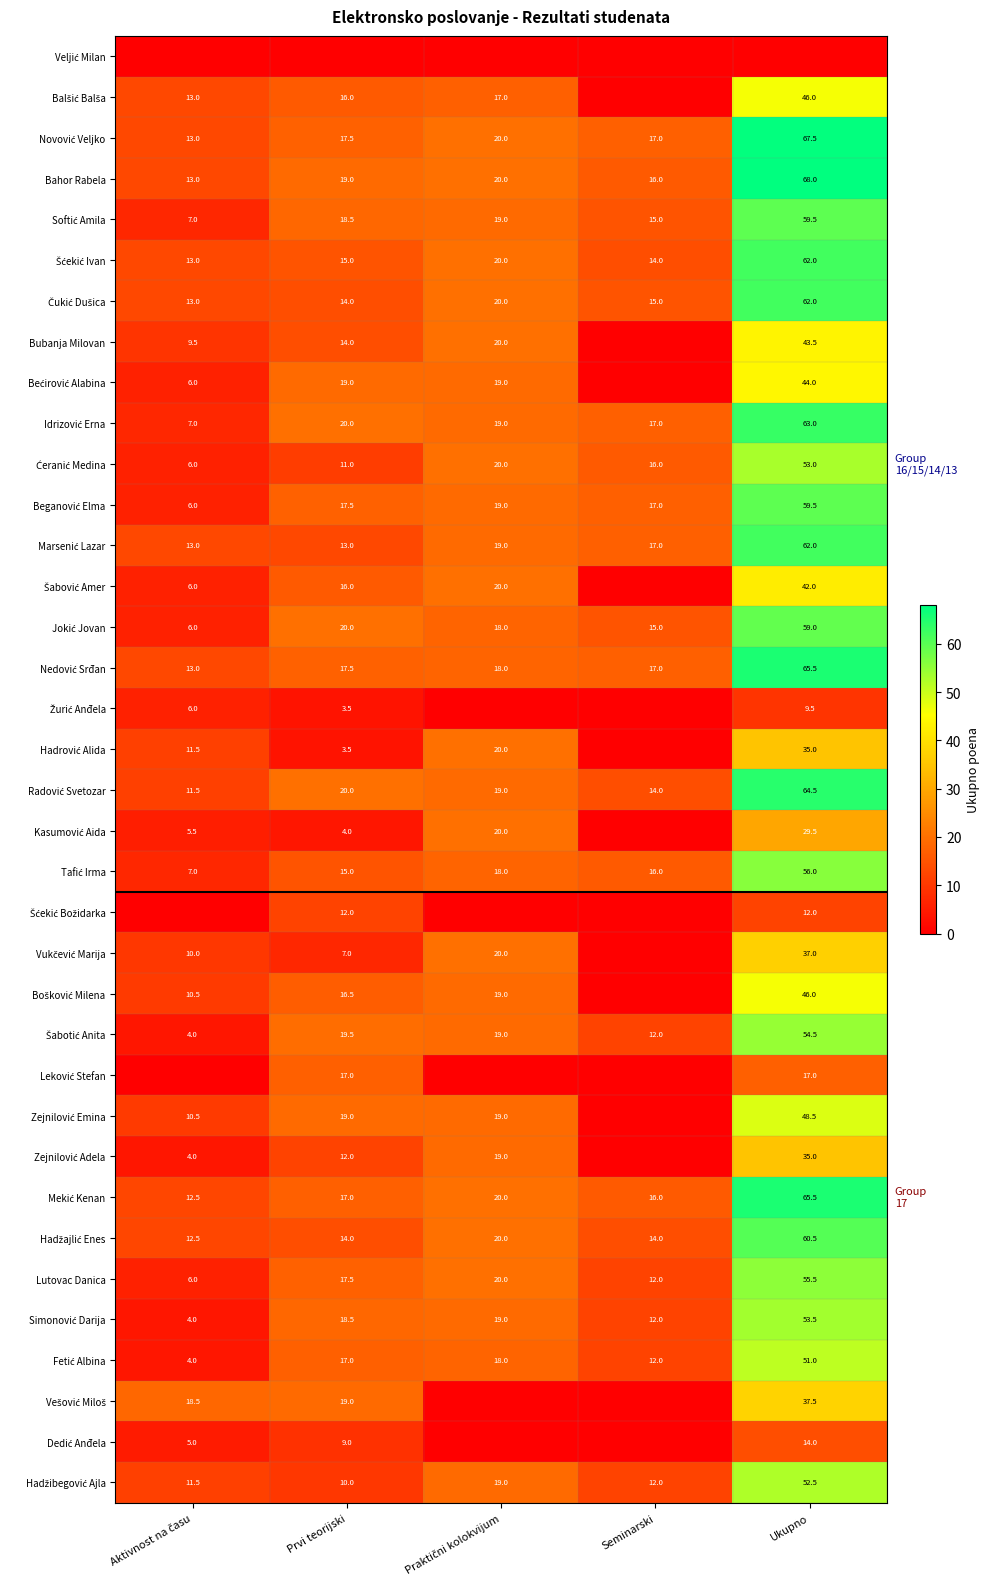

At how many categories does at least one series exceed 54?

1